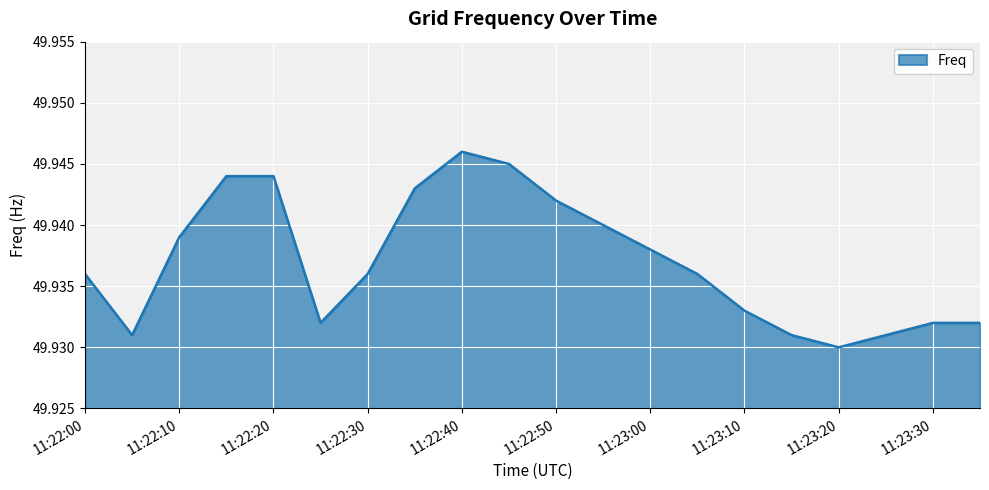

What is the value of the 7th point from the left?

49.9